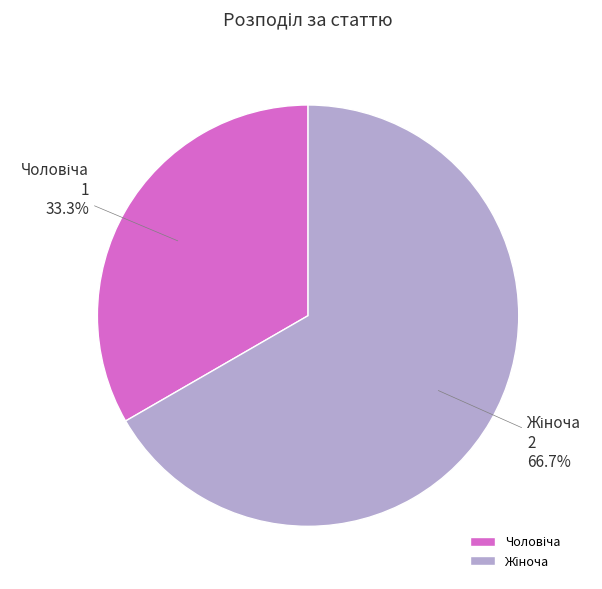

To the nearest percent, what is the difference between the largest and smallest slice percentages?

33%